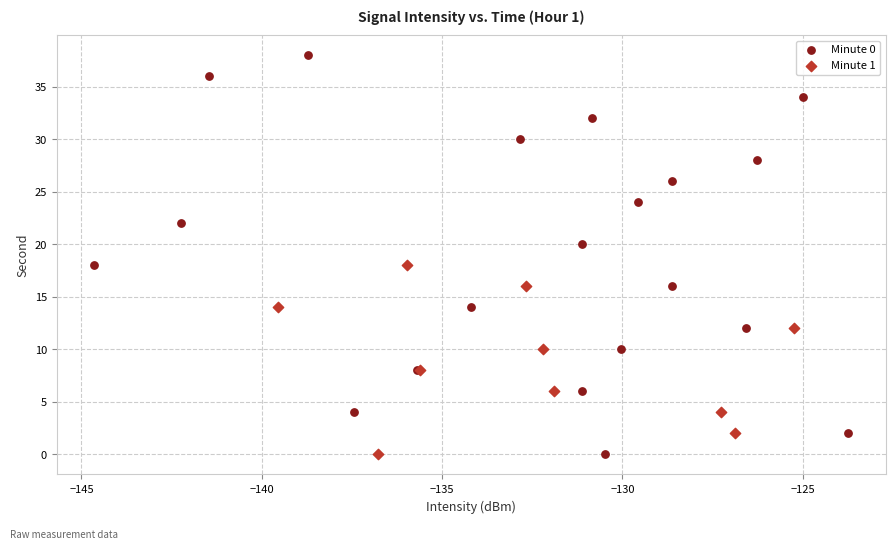

Which series reaches the maximum Y coordinate?

Minute 0